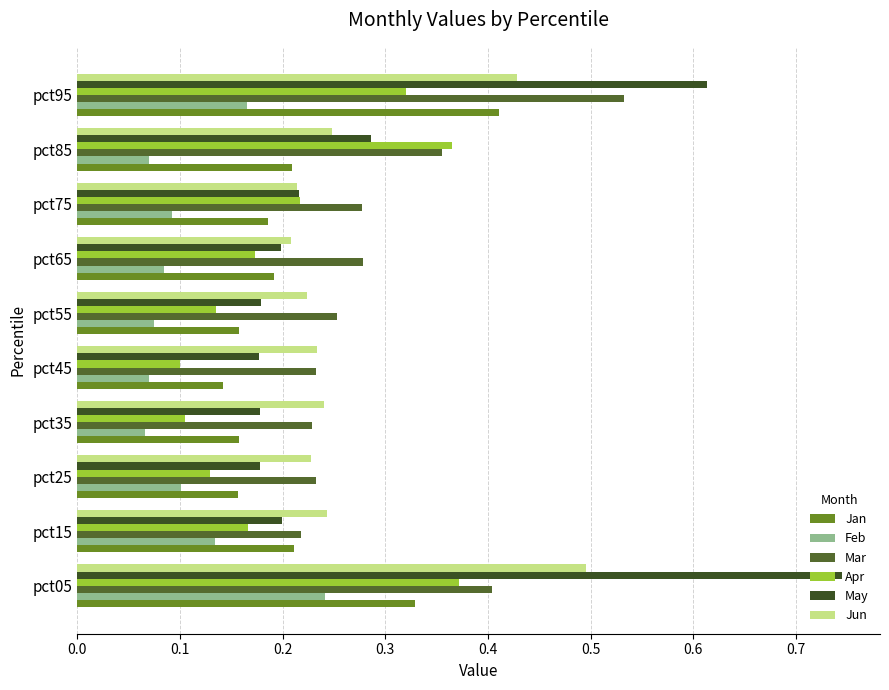

What are all the series names shown in the legend?

Jan, Feb, Mar, Apr, May, Jun